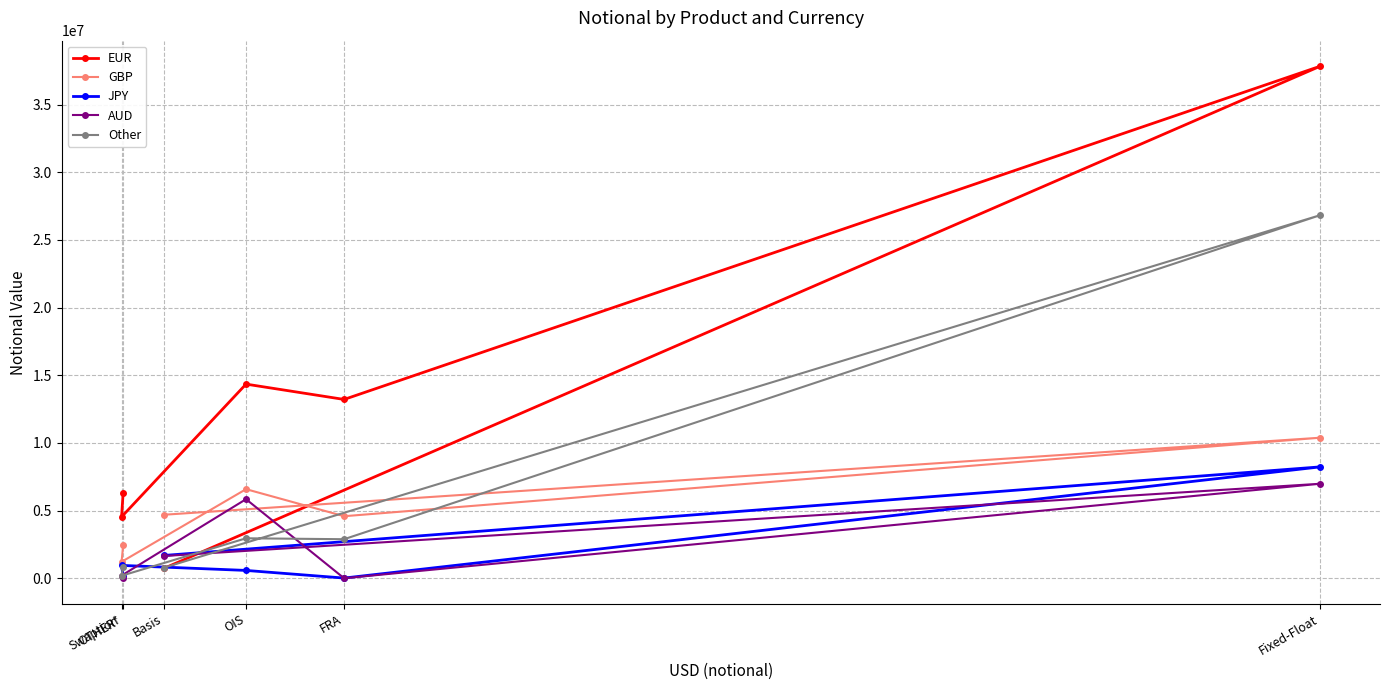

What position from the right is Swaption?

6